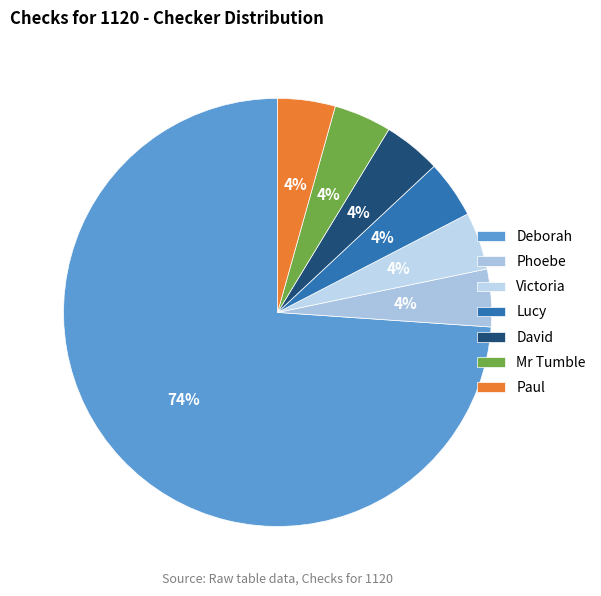

Is it true that Phoebe is 18% of the pie?

False